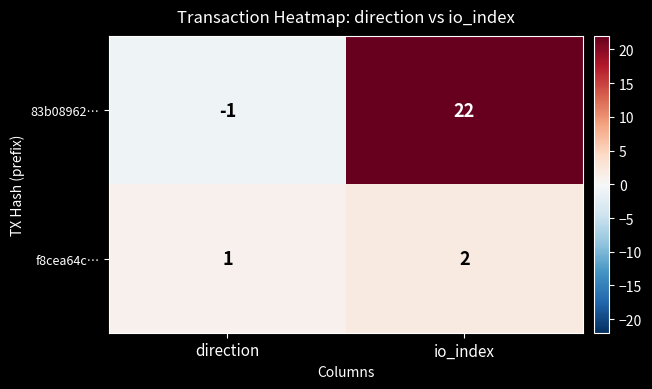

At which category is the sum across all series the highest?

io_index